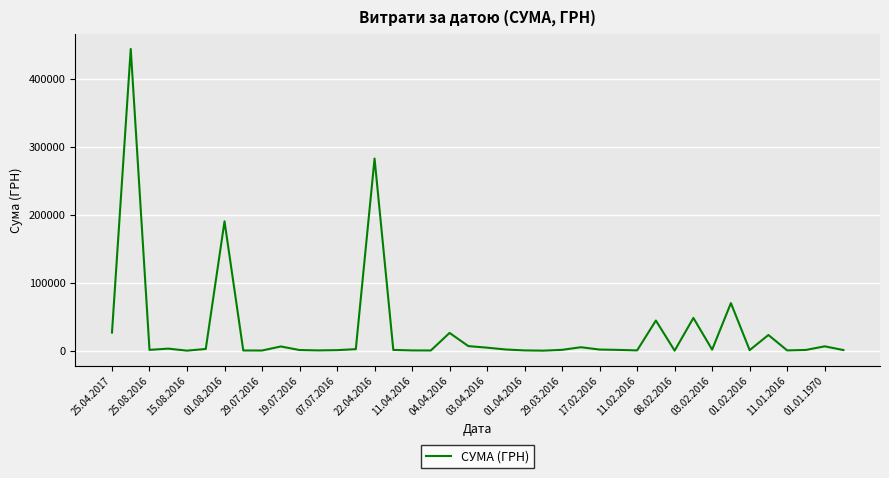

Count the number of categories in the chart.

40